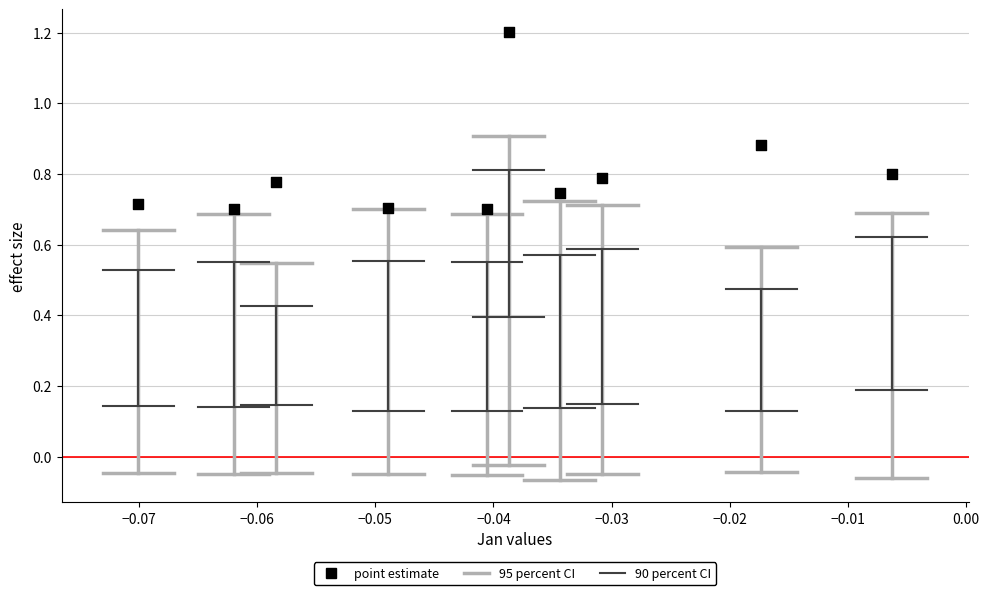

What is the range of Y values (max minus min)?

0.5